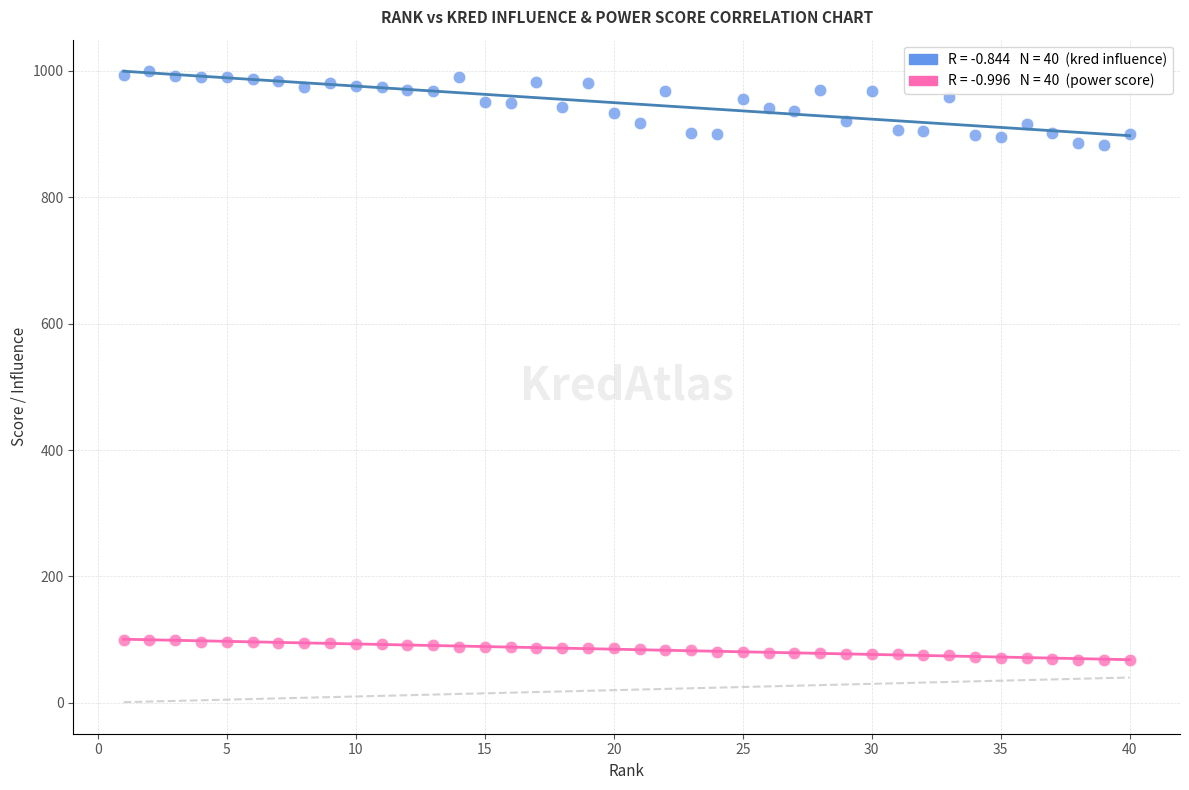

Across all data points, what is the range of X values (max minus min)?

39